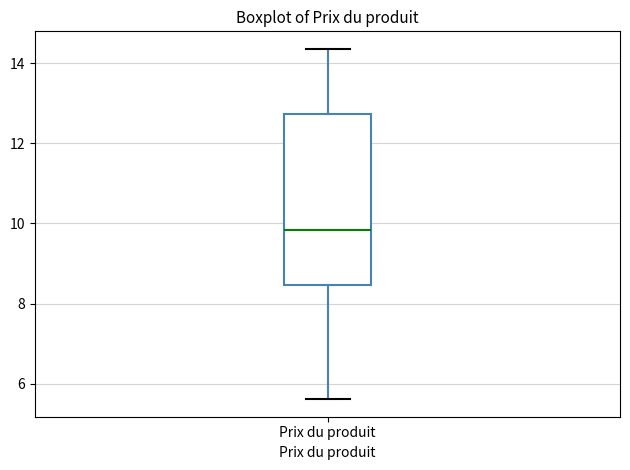

Transcribe this box plot: give where the median line is, the range the box spans, and where the two whiskers end, as read against the y-axis. The values are not printed on the chart, so give them approximately, as read against the axis.

median 9.8, box 8.4 to 12.8, whiskers 5.6 to 14.4